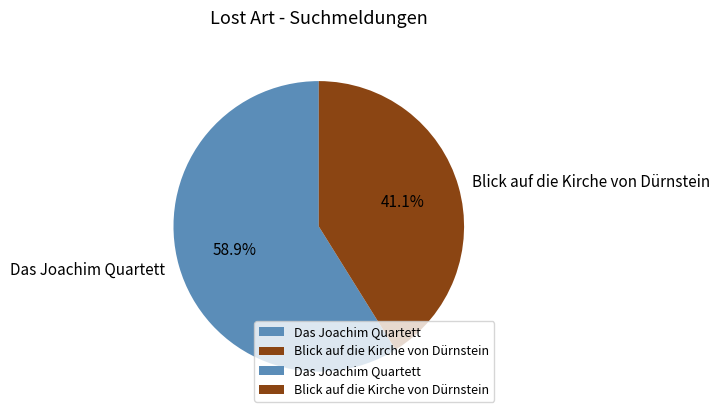

To the nearest percent, what portion does Blick auf die Kirche von Dürnstein represent?

41%